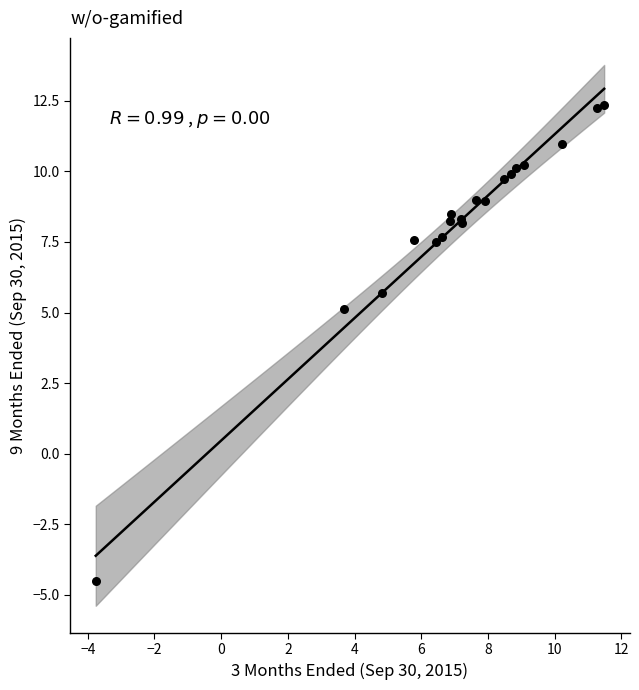

What Y value in the scatter plot is closest to 3?

5.1